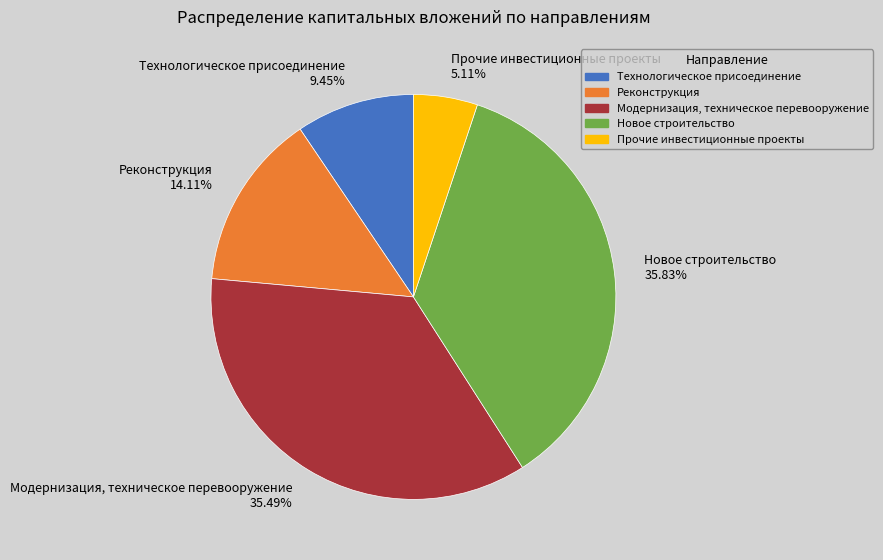

How many slices are in this pie chart?

5